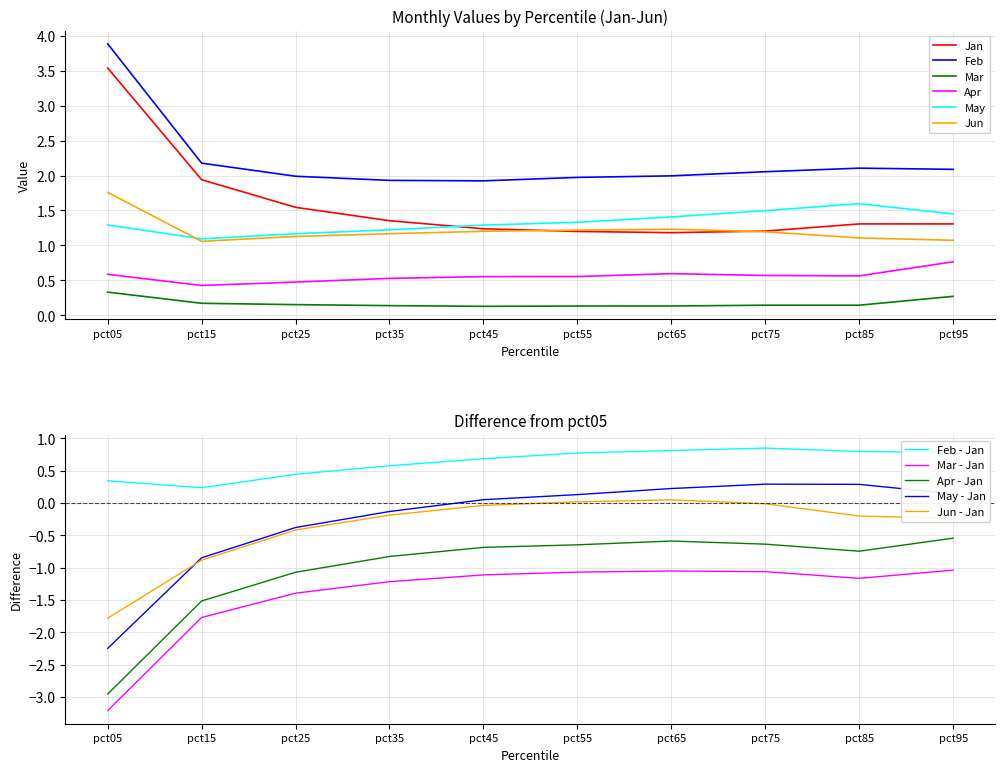

What is the spread (max minus min) of values at pct95?

1.8